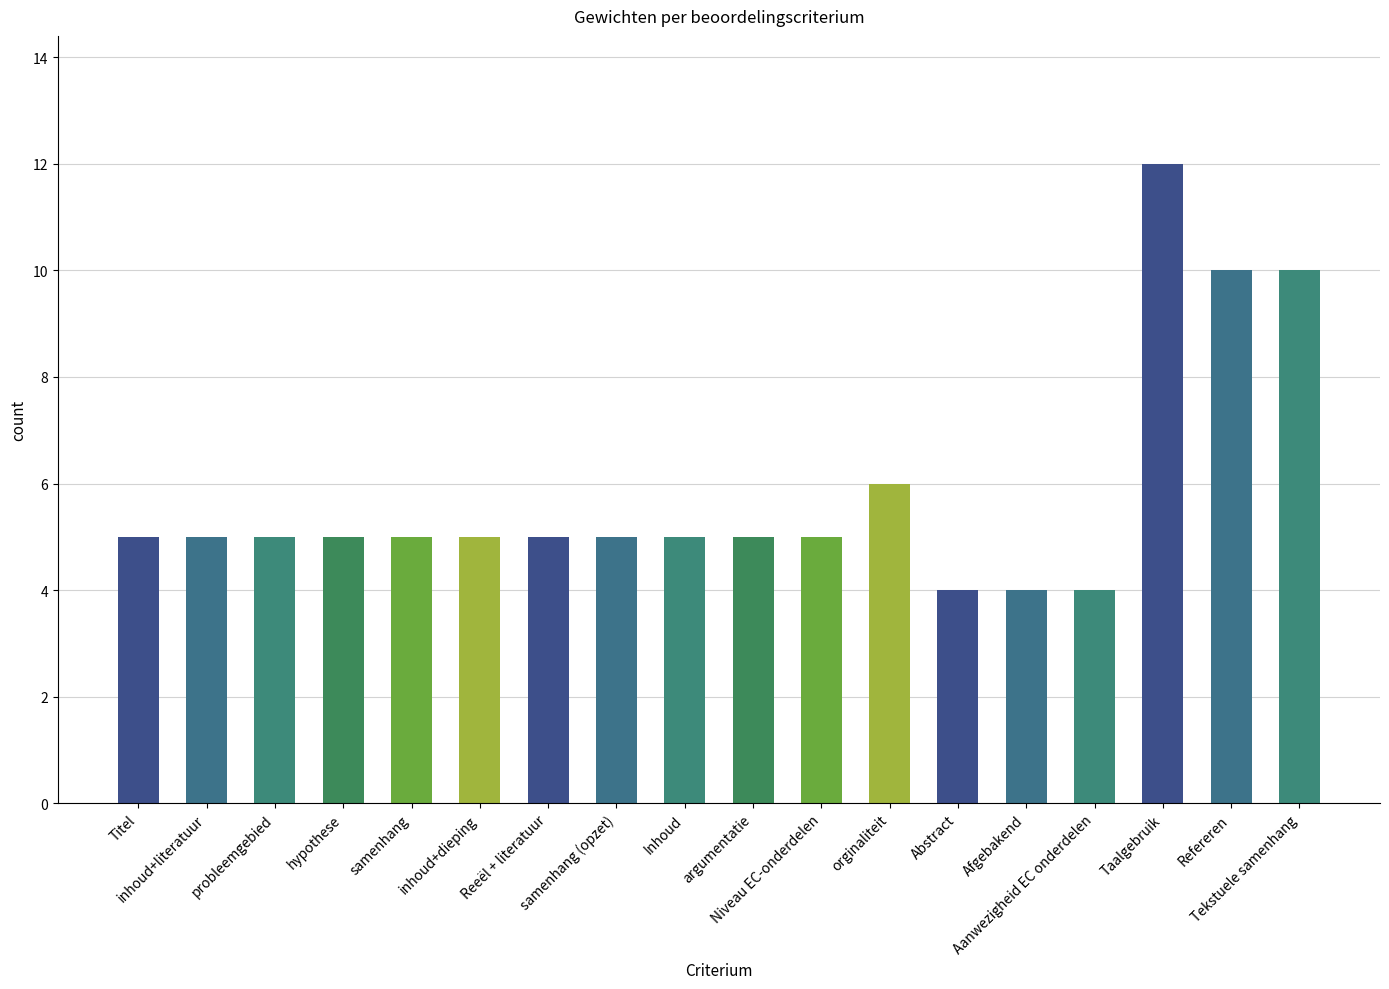

What position from the right is inhoud+literatuur?

17